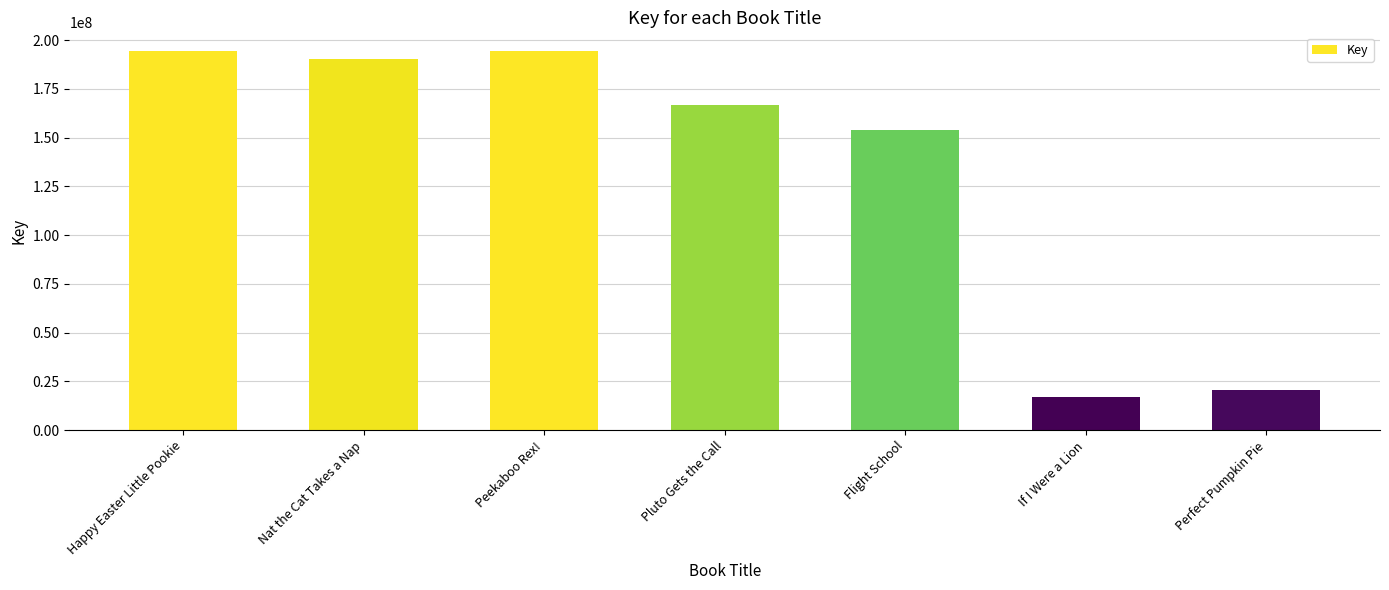

Is it true that the value at Flight School is 200713275?

False